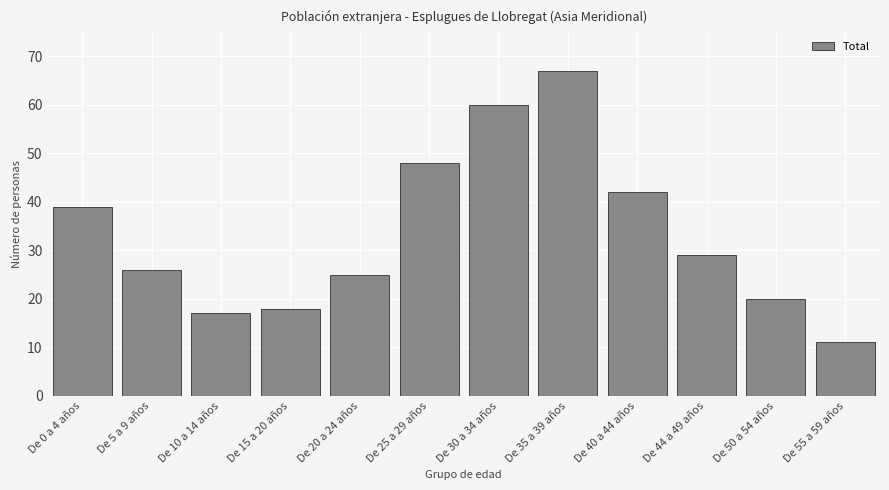

Reading left to right, what are all the values shown in this chart?

39	26	17	18	25	48	60	67	42	29	20	11